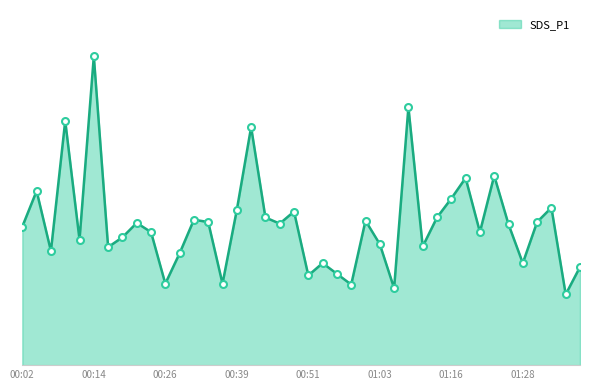

What is the smallest value displayed?

3.1